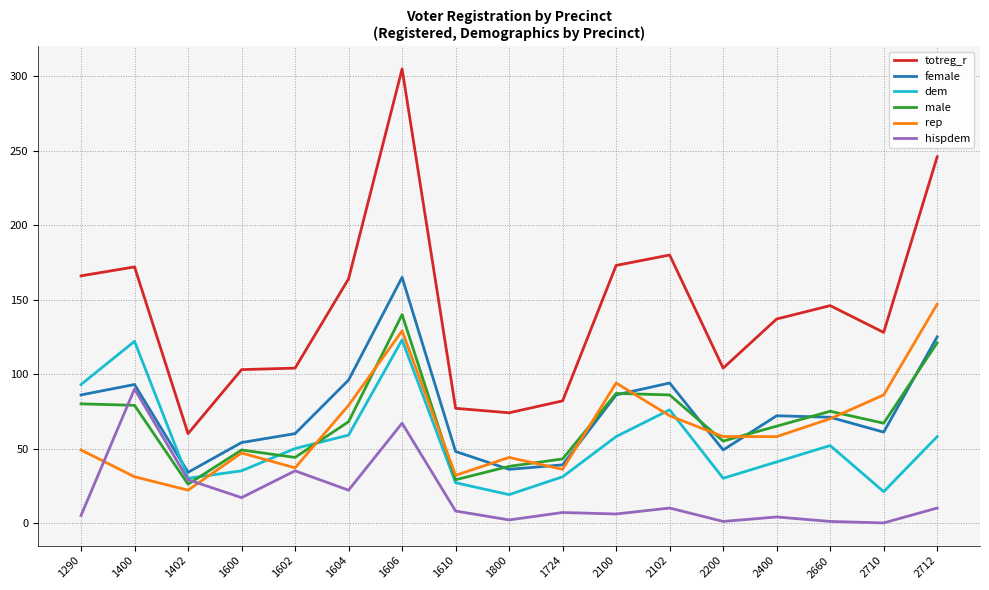

Which category has the highest value across all series?

1606